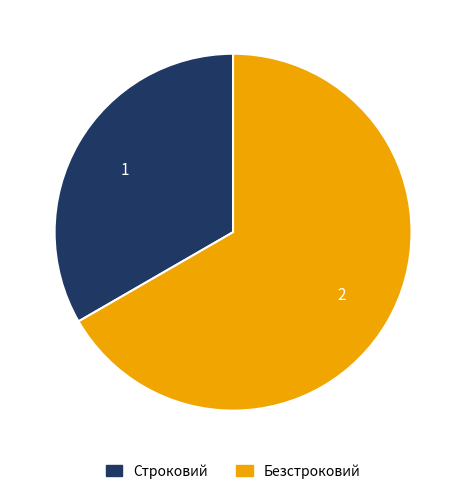

Between Безстроковий and Строковий, which is larger?

Безстроковий